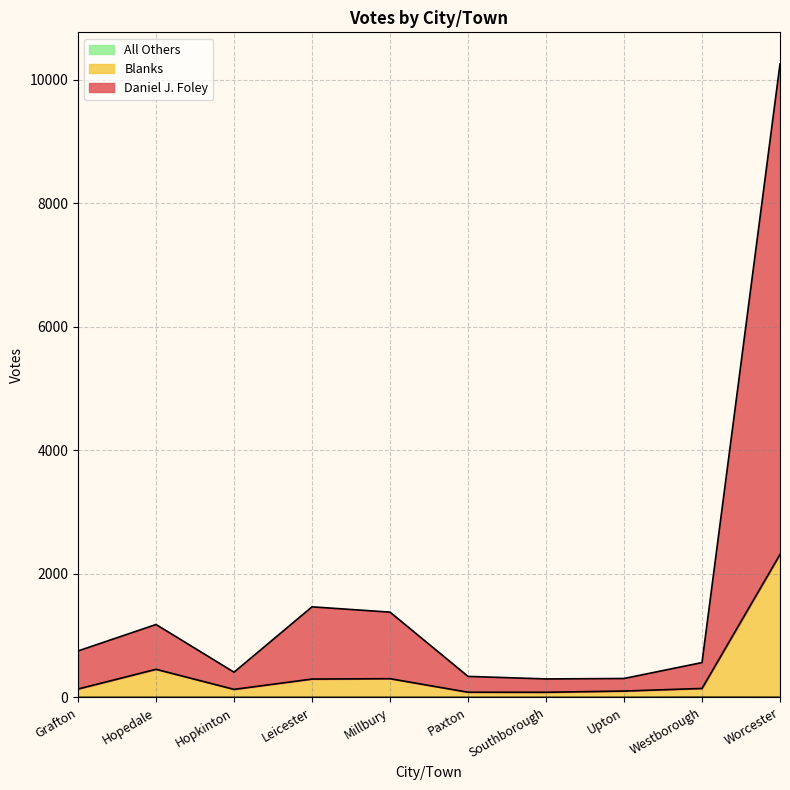

Is it true that Blanks equals 130 at Hopkinton?

True